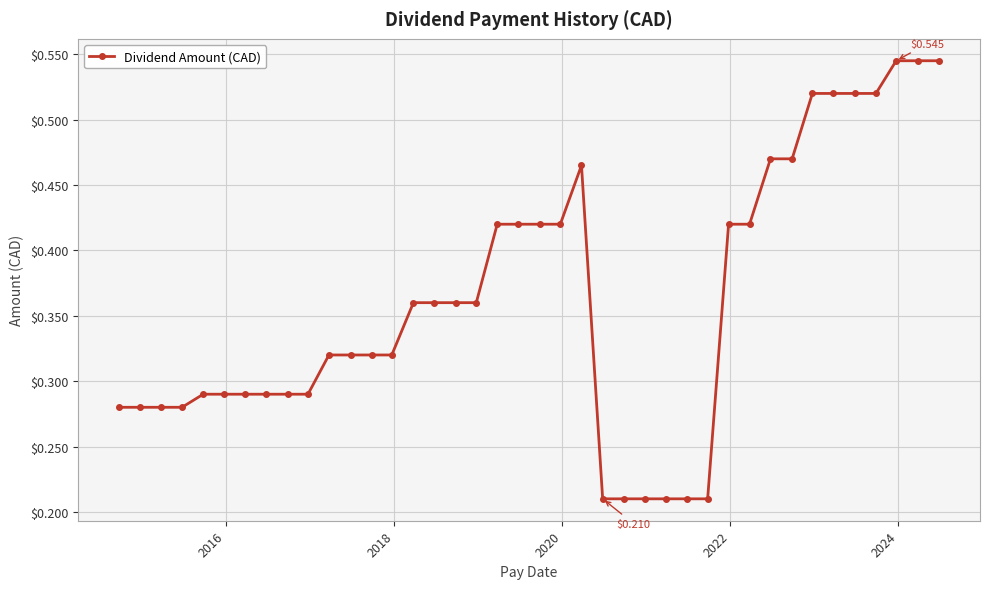

What is the sum of all values?

14.5